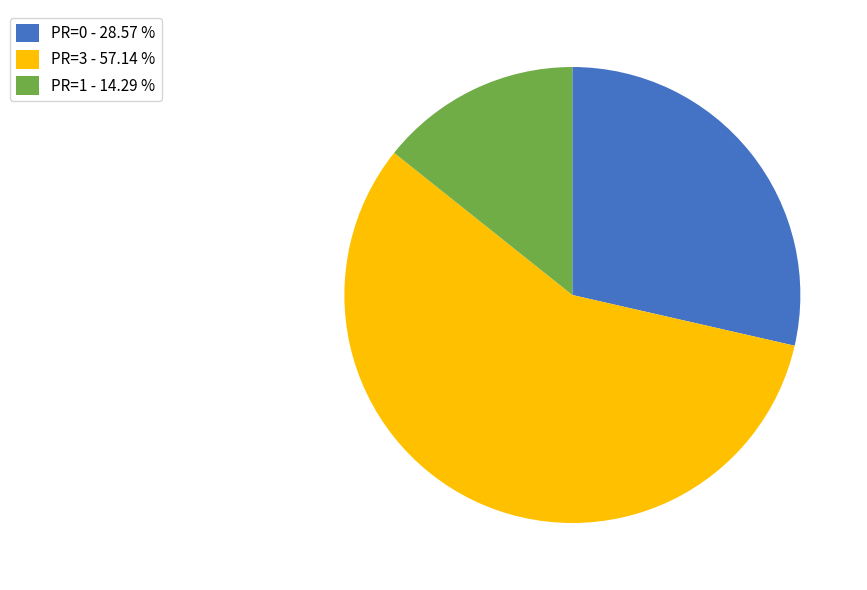

What is the ratio of the value at PR=3 - 57.14 % to the value at PR=1 - 14.29 %?

4.0